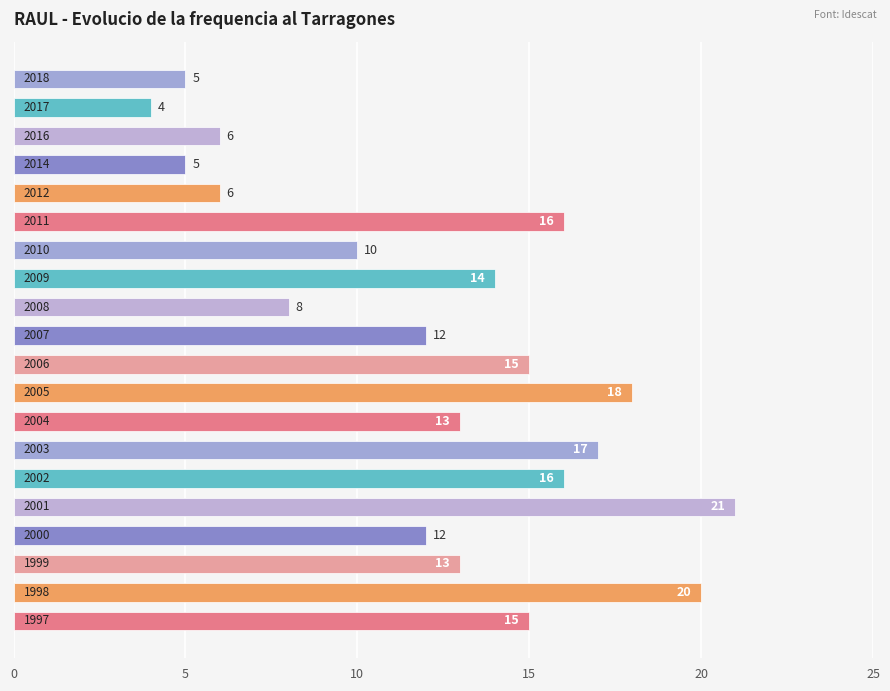

What is the minimum value shown in the chart?

4